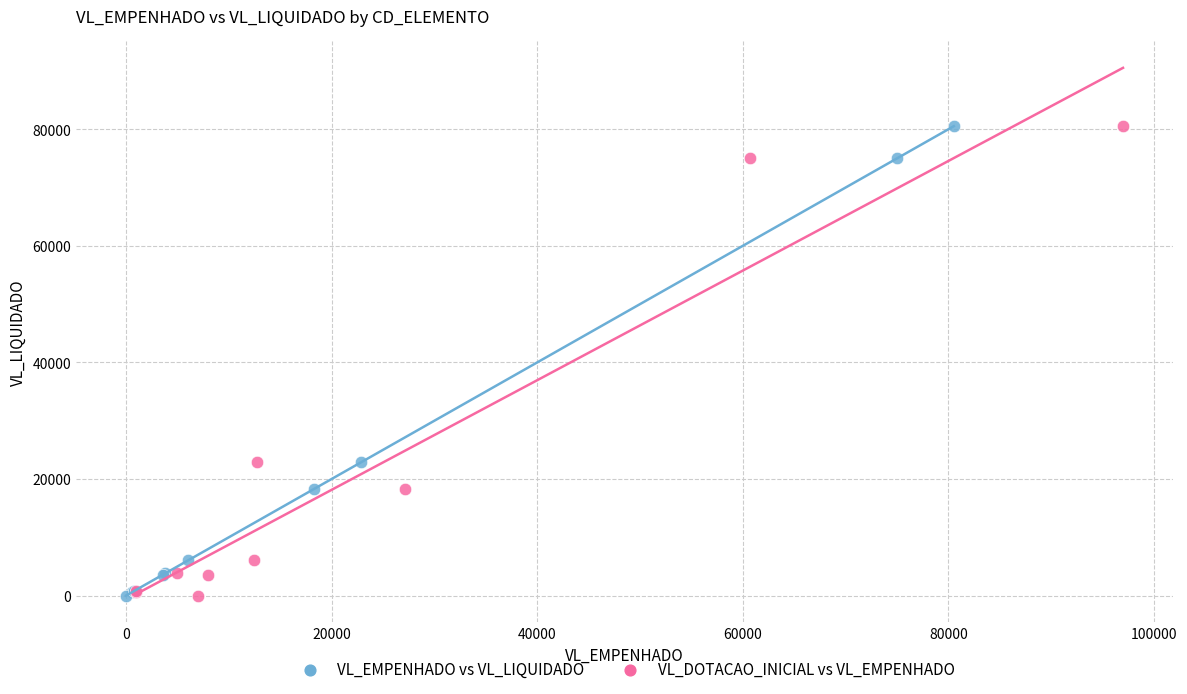

What are all the series names shown in the legend?

VL_EMPENHADO vs VL_LIQUIDADO, VL_DOTACAO_INICIAL vs VL_EMPENHADO